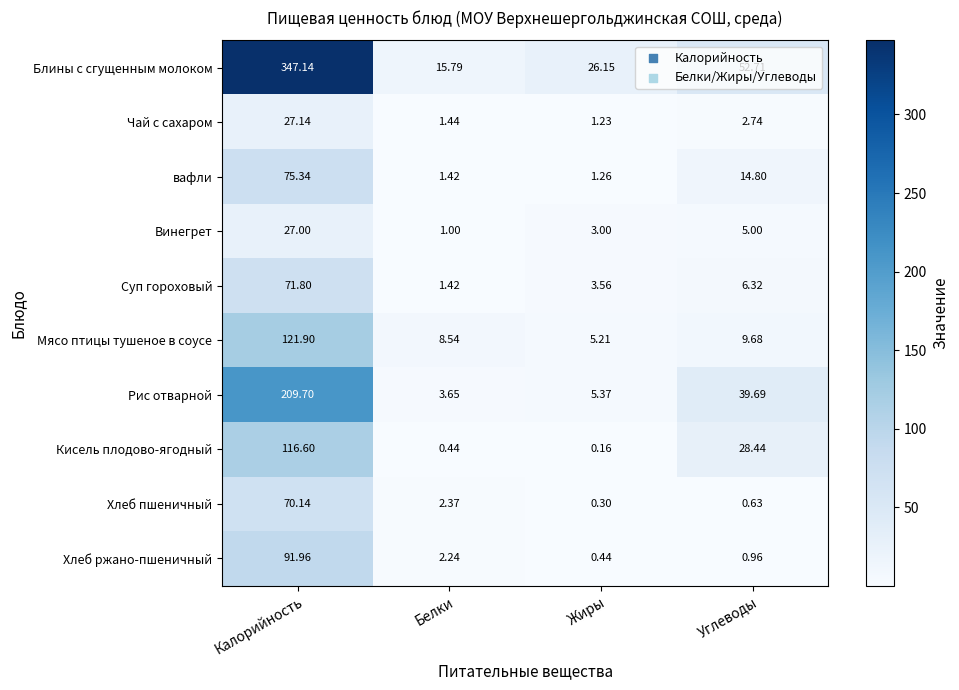

At which category does the chart reach its peak across all series?

Калорийность